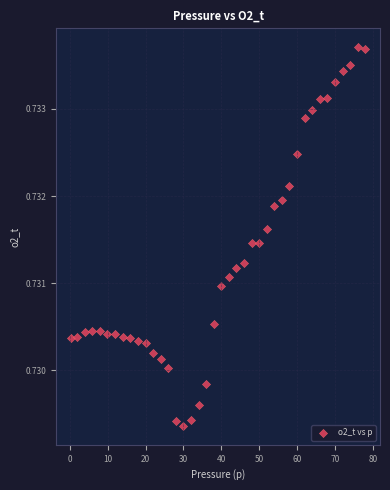

What is the range of X values (max minus min)?

77.7